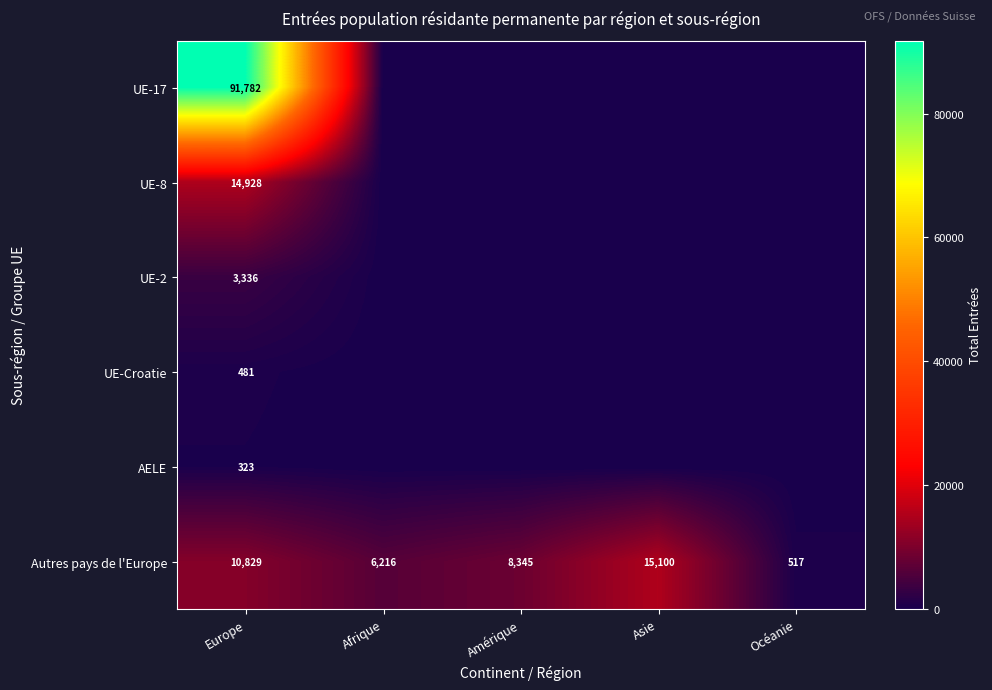

What is the difference between the highest and lowest values at Europe?

91459